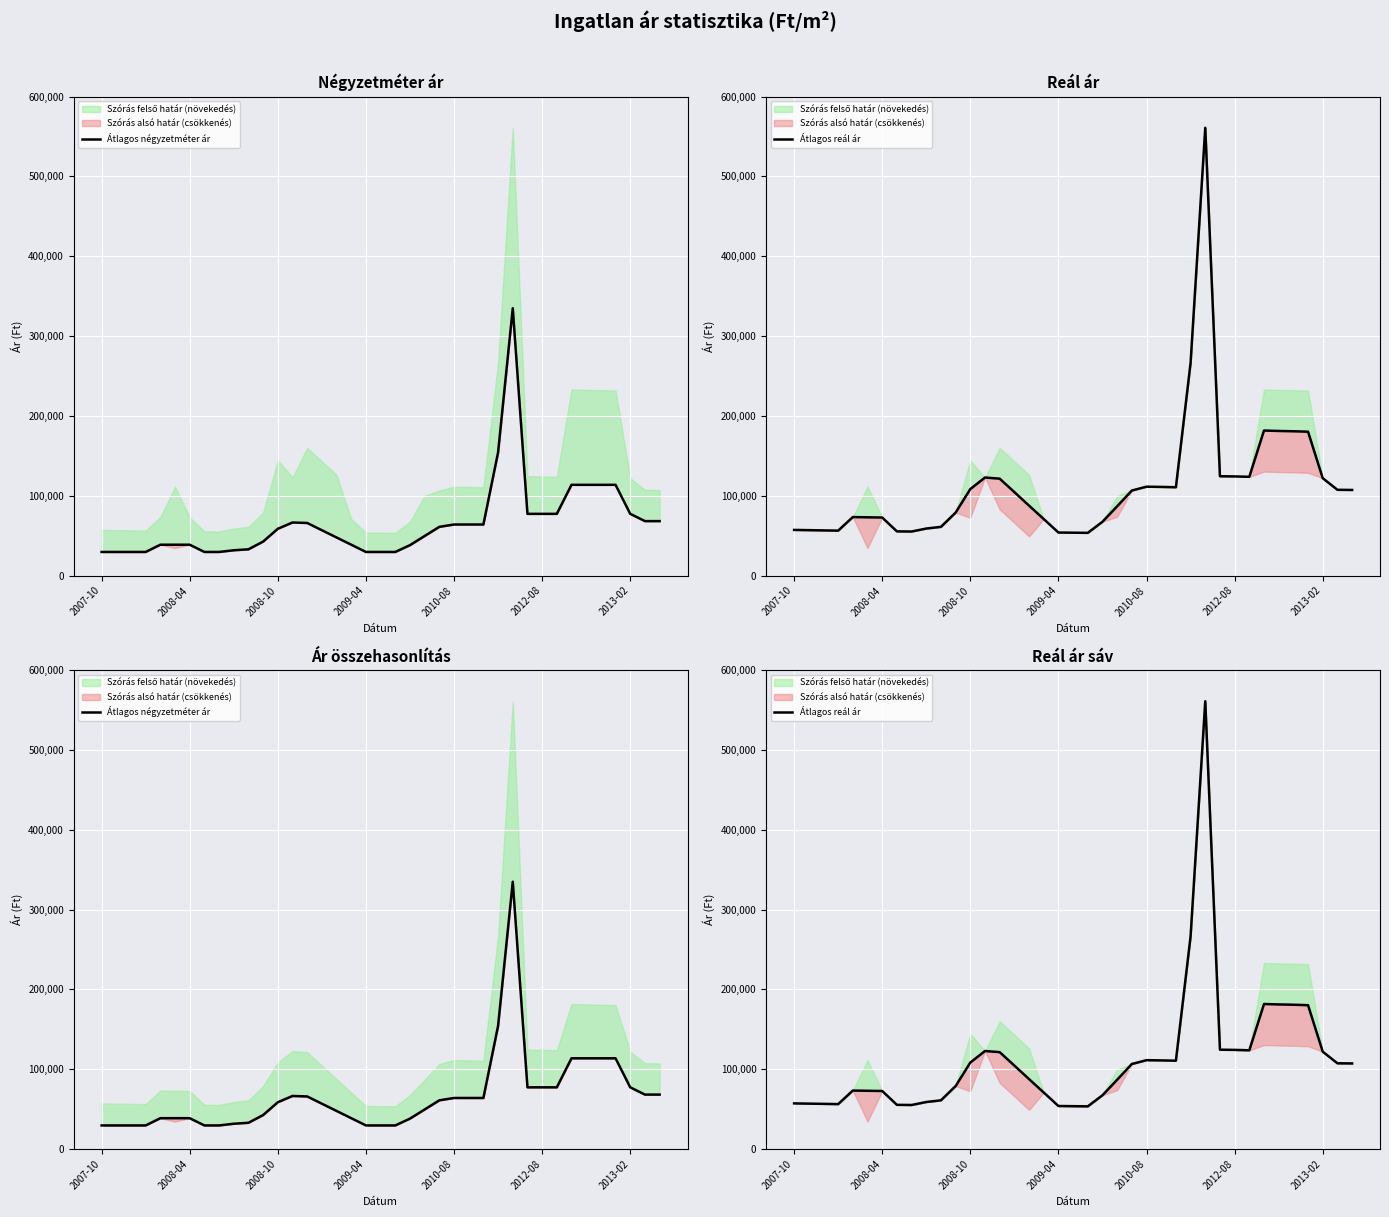

Rank the series by their maximum value, from lowest to highest.

Átlagos négyzetméter ár, Átlagos reál ár